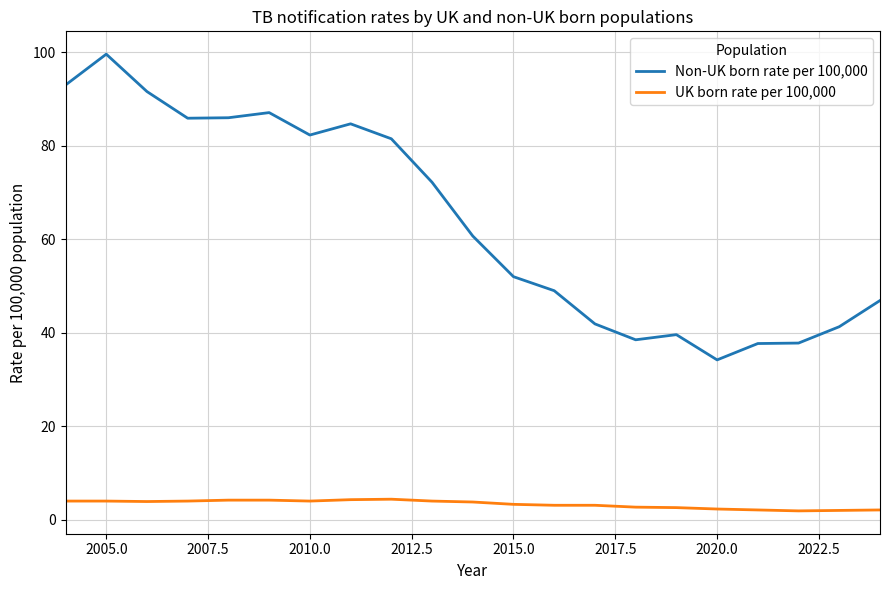

Which series has the largest range (max minus min)?

Non-UK born rate per 100,000